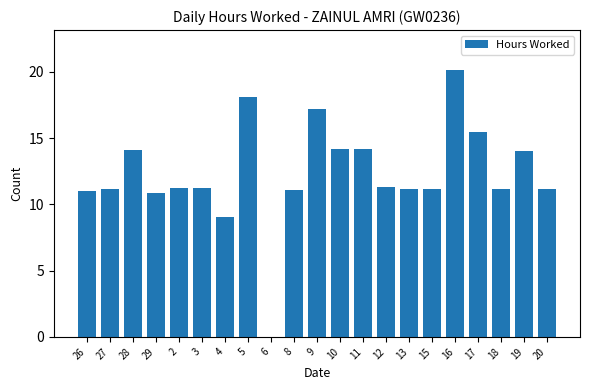

What value does the data have at 5?

18.1